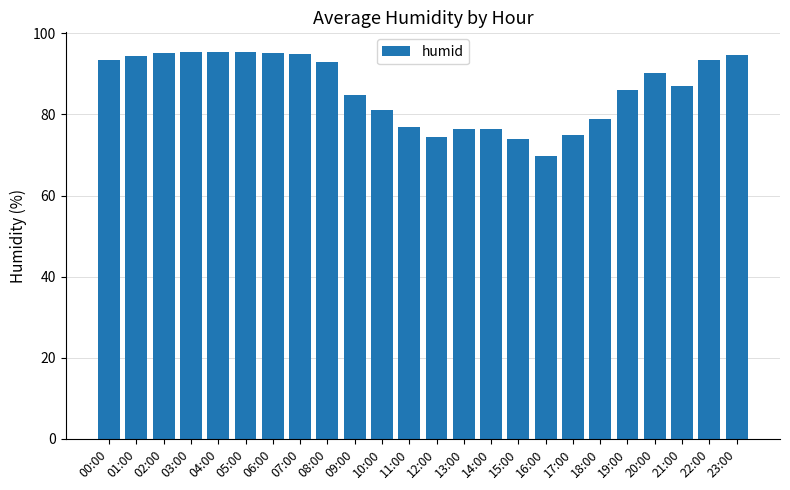

Is it true that the value at 05:00 is 95.5?

True